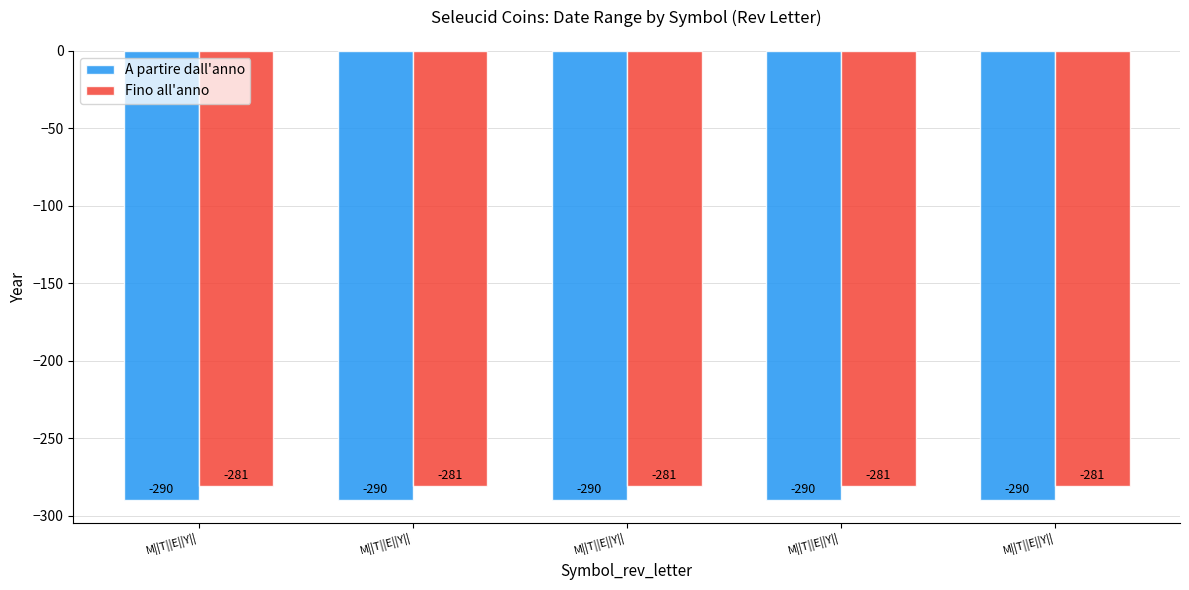

Which series has the widest spread of values?

A partire dall'anno